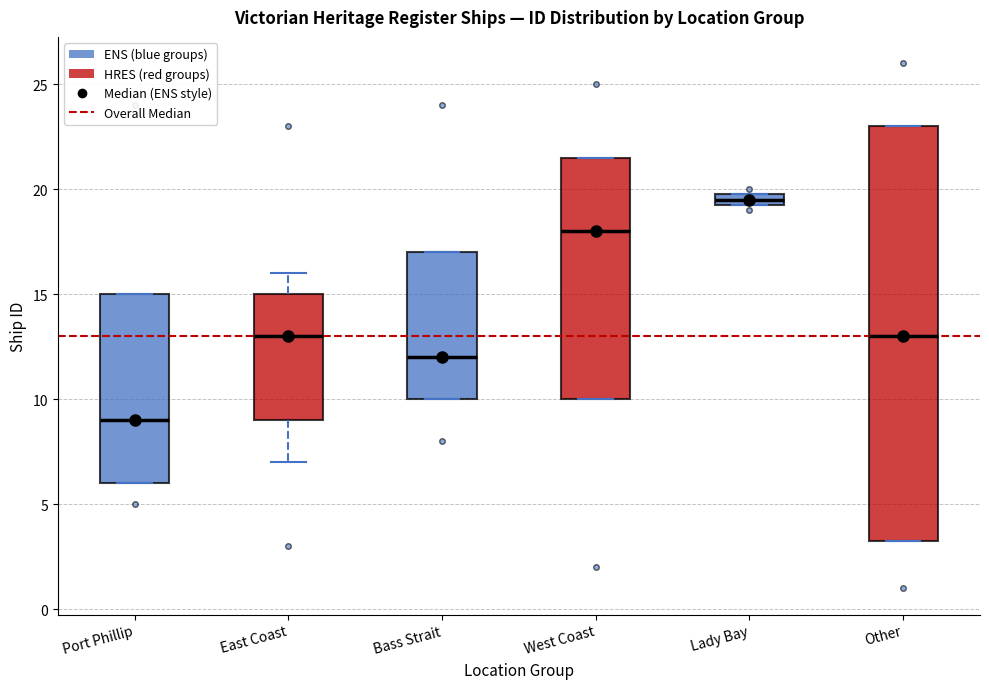

Which box is the tallest, from its lower edge to its upper edge?

Other